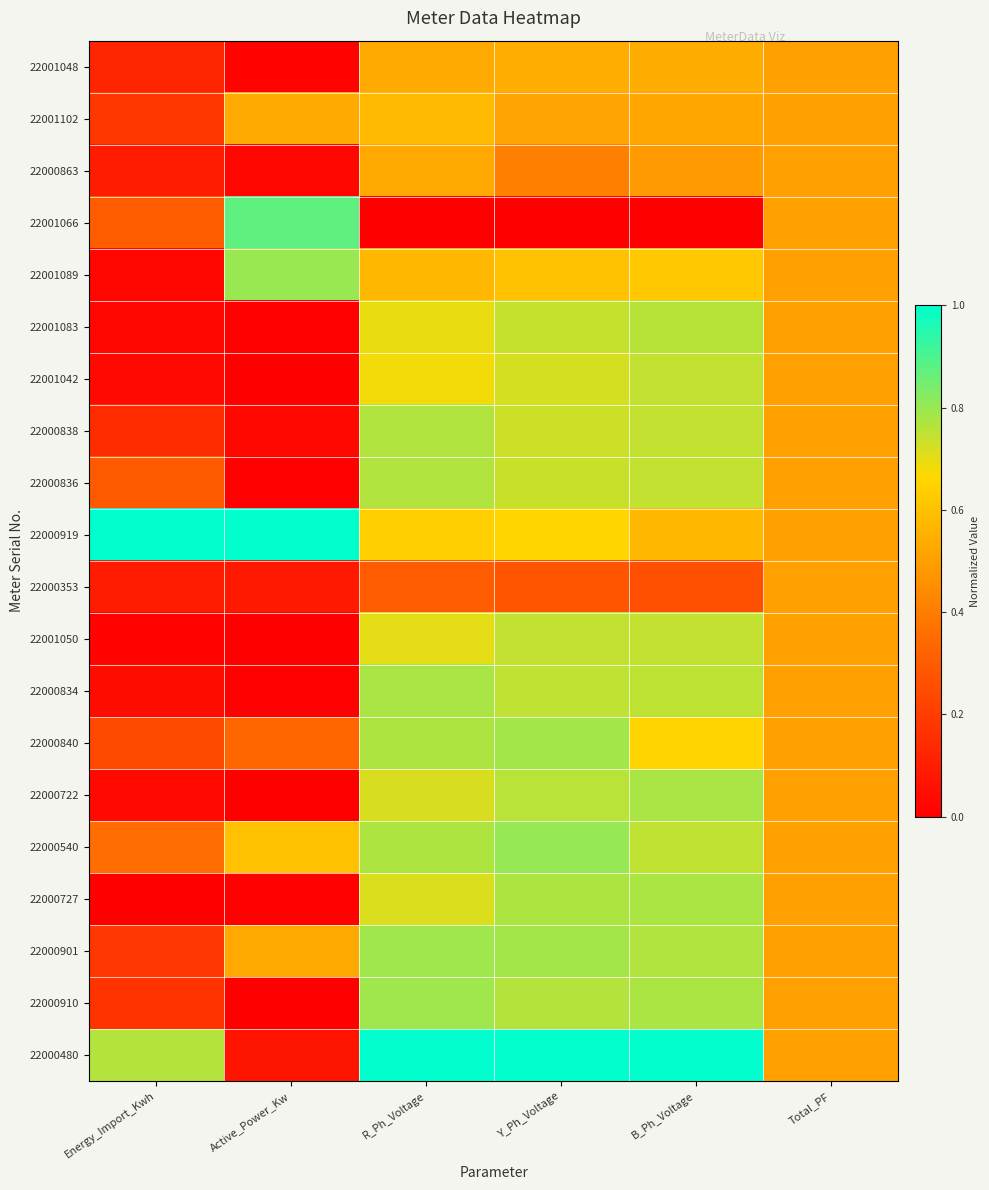

What is the total value across all series at Total_PF?

10.0